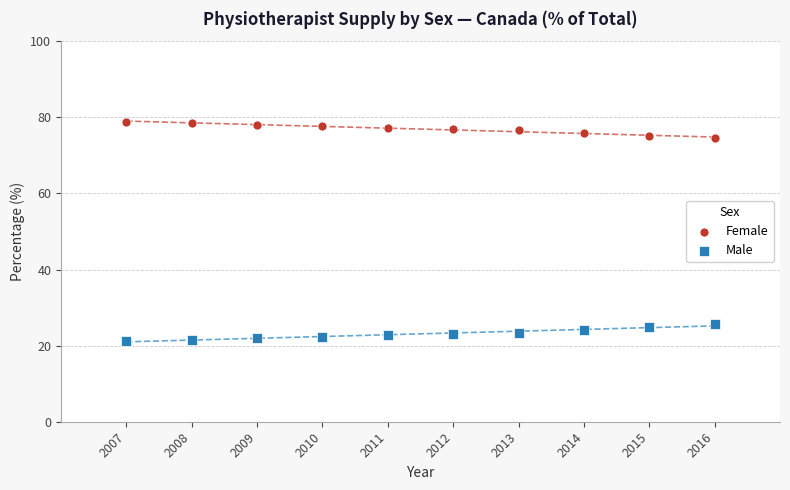

Which series contains the highest Y value?

Female